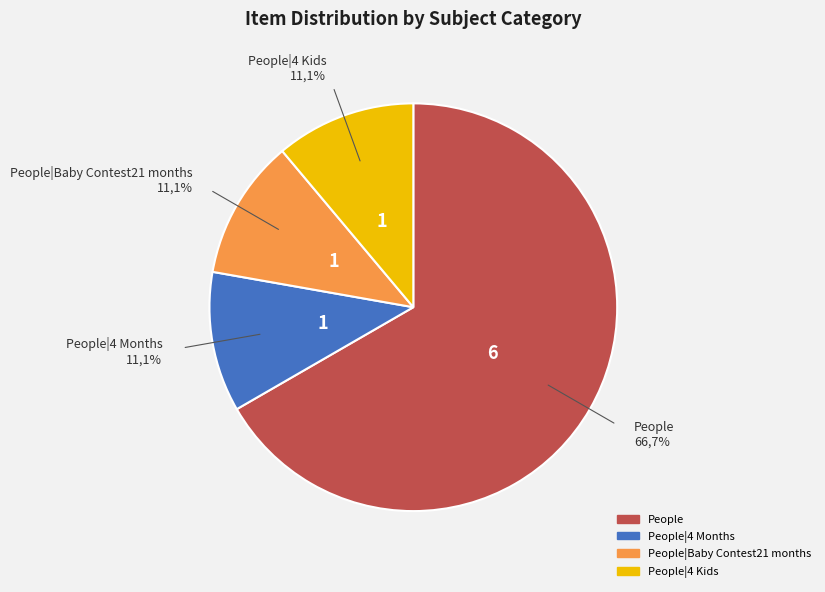

Is it true that People is 67% of the pie?

True